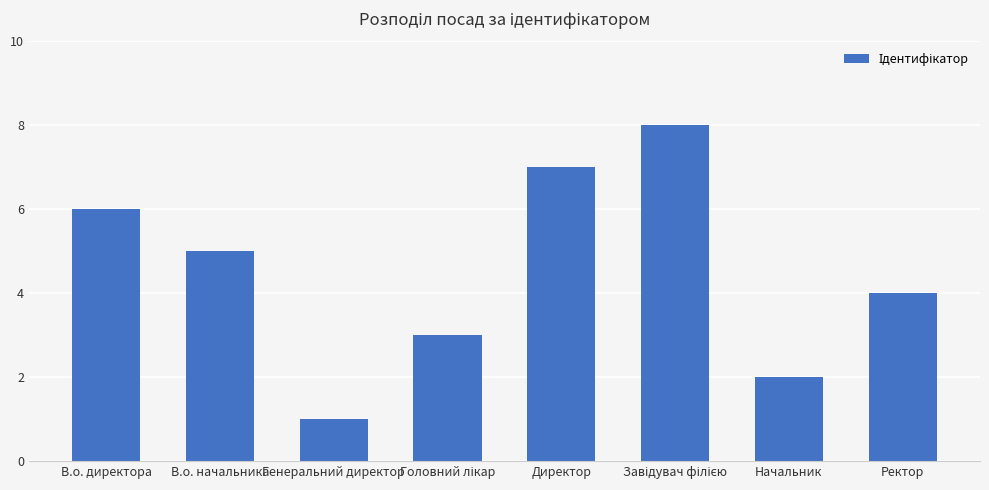

What is the maximum value shown in the chart?

8